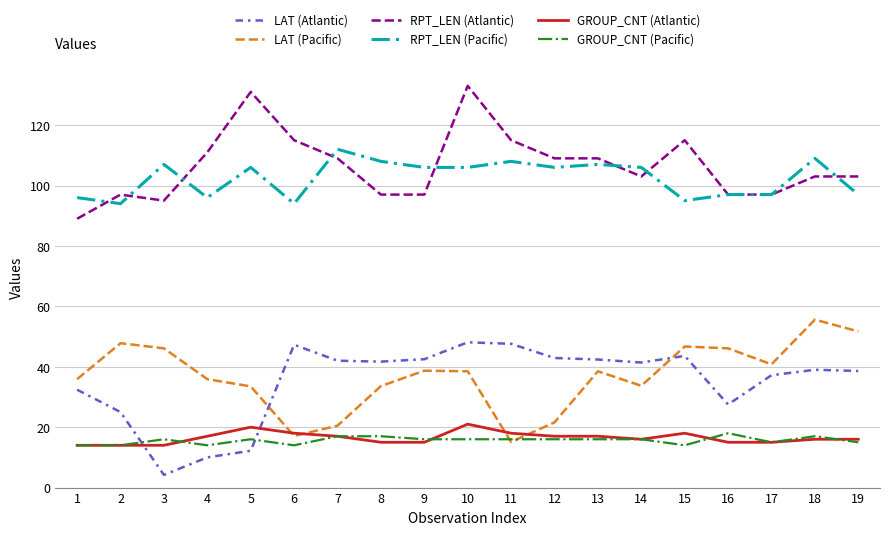

Does the chart have visible grid lines?

Yes